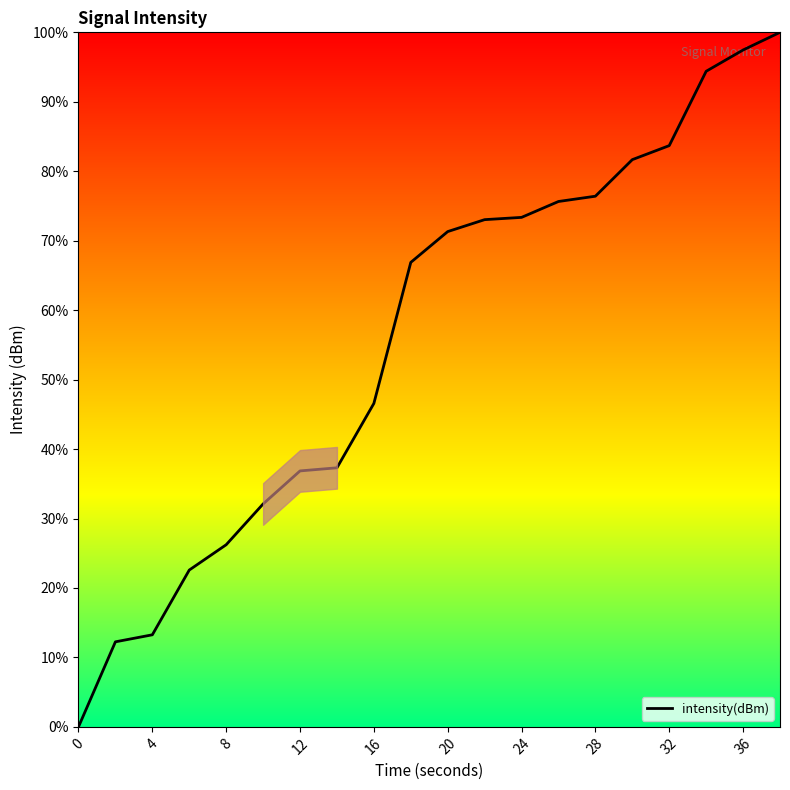

What is the greatest value displayed?

100.0